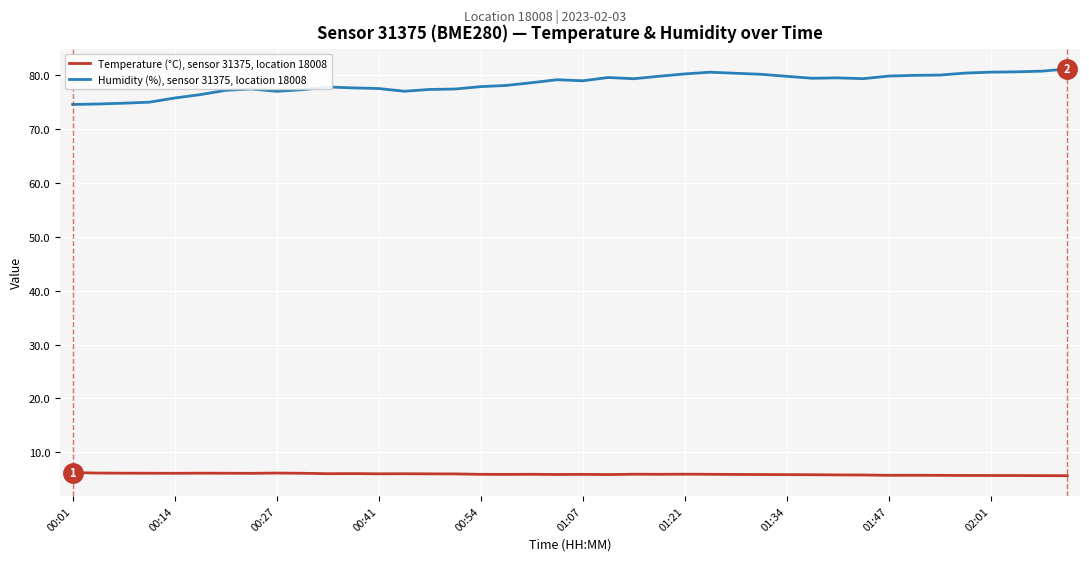

Which series has the largest total across all categories?

Humidity (%), sensor 31375, location 18008